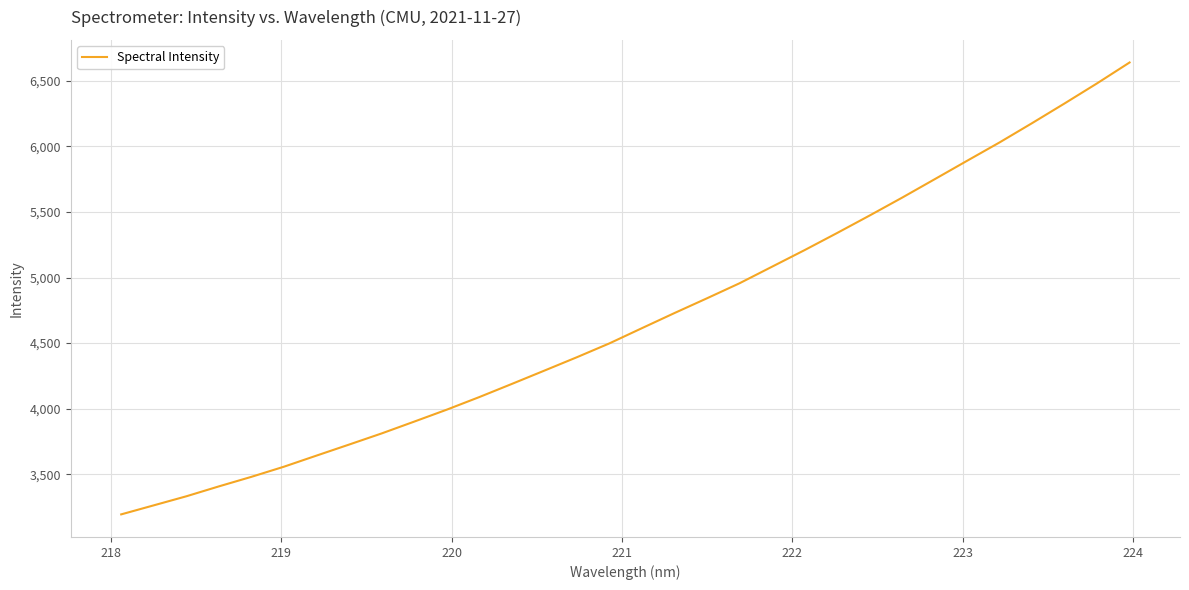

What is the difference between the maximum and minimum values?

3445.0